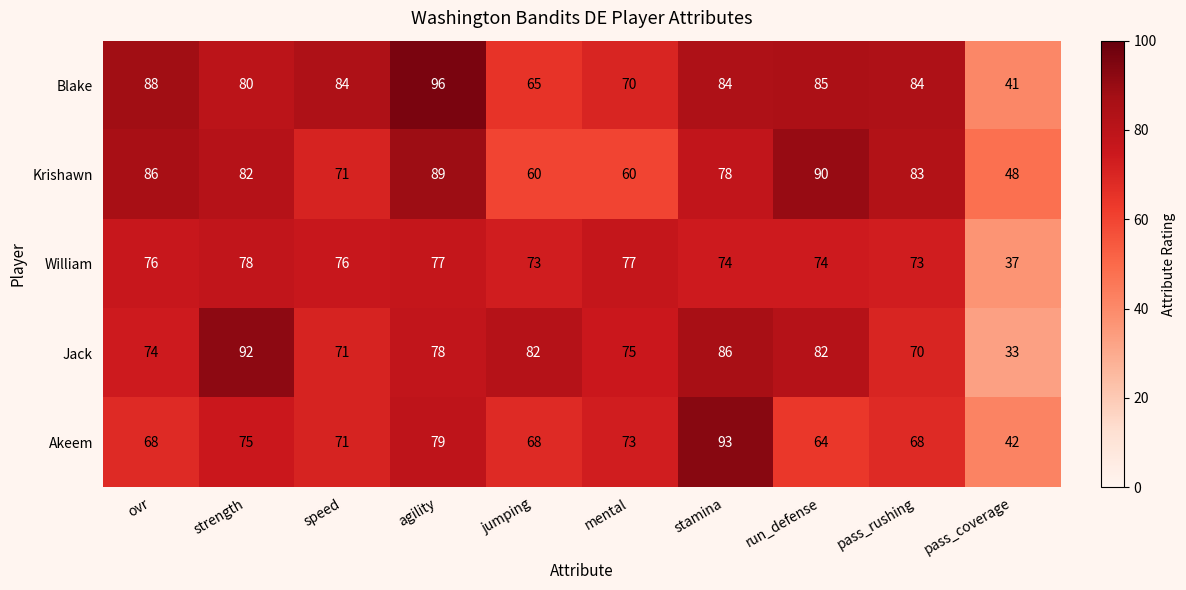

The value of Akeem at stamina is 93. True or false?

True